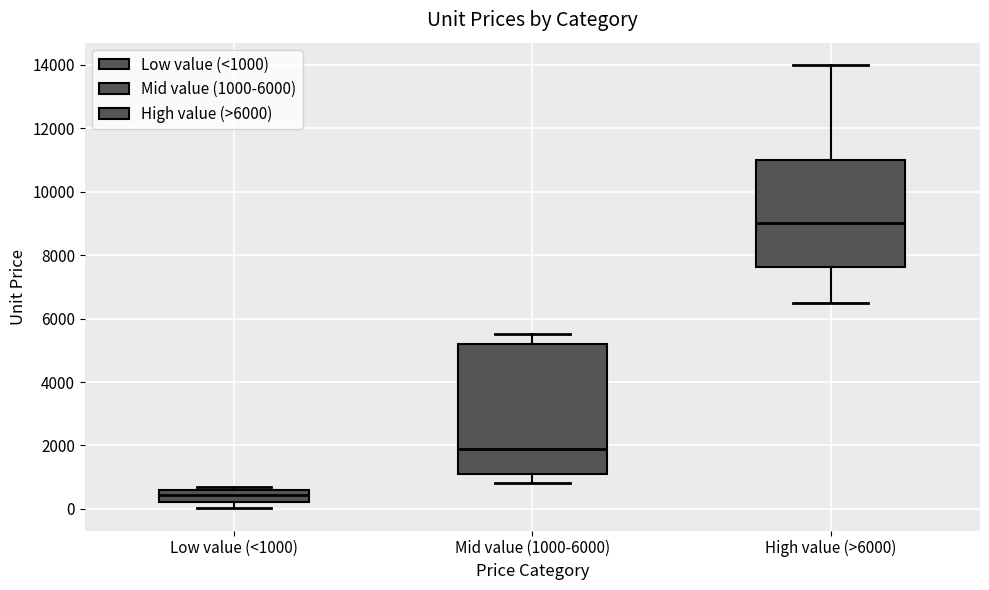

Where is the lower edge of the box for Mid value (1000-6000) on the y-axis? The values are not printed on the chart, so give them approximately, as read against the axis.

1200